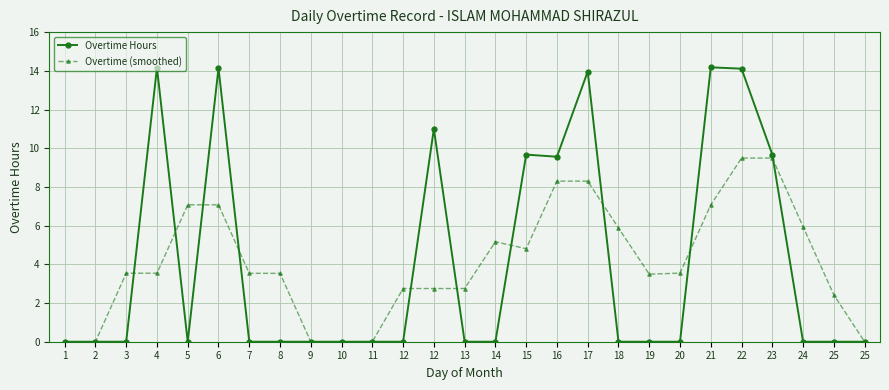

At which label does Overtime (smoothed) reach its peak?

22